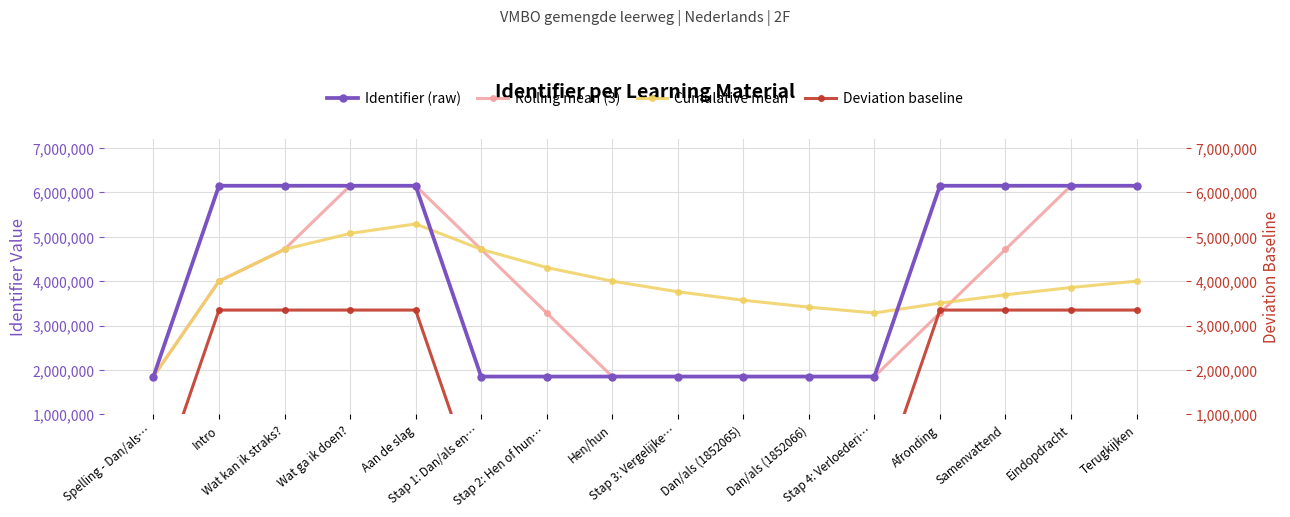

True or false: Rolling mean (3) has more than 2 interior local peaks.

False